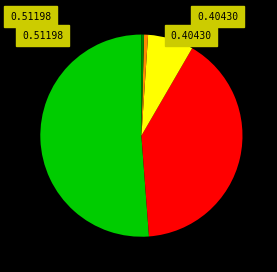

Does any single category account for the majority?

Yes